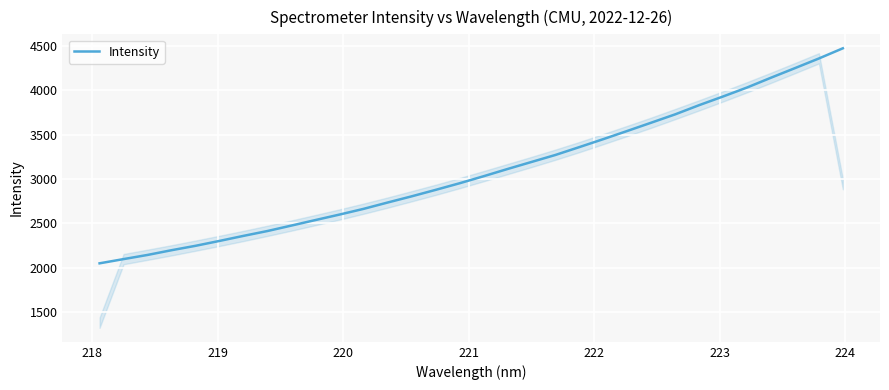

What is the greatest value displayed?

4469.5